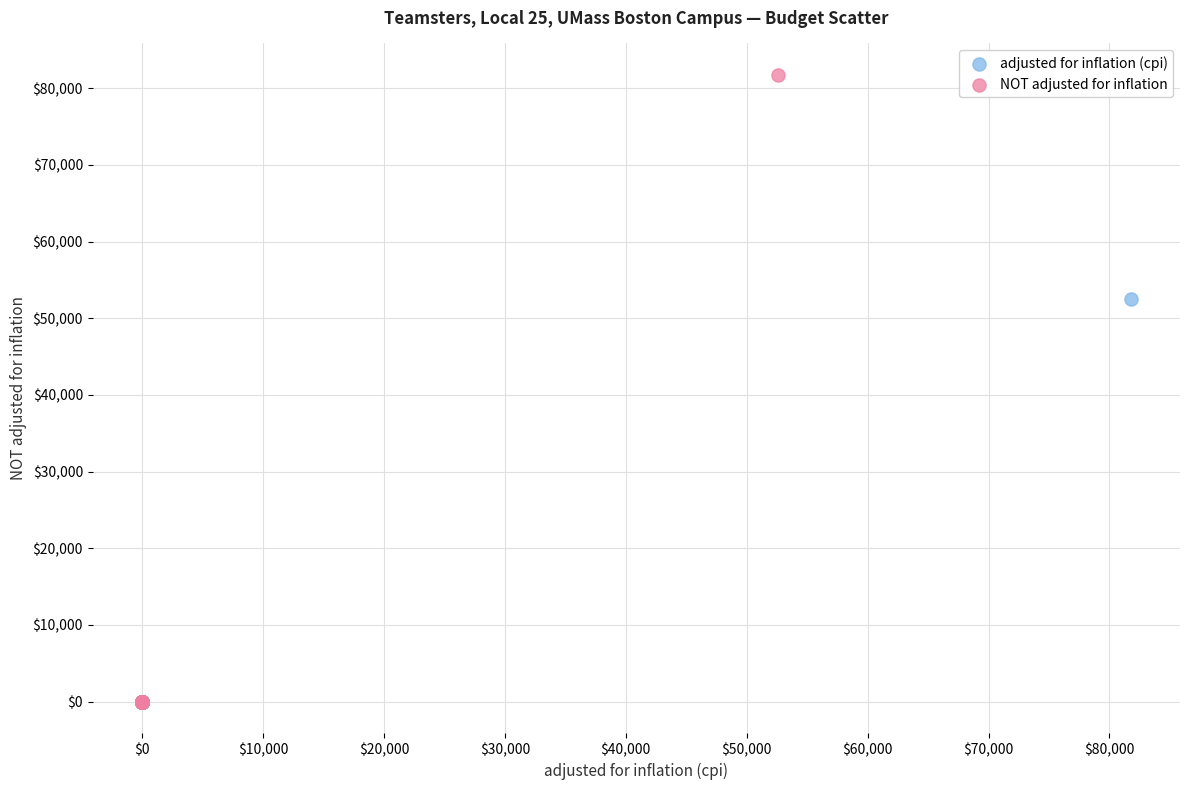

Which series has the widest spread of Y values?

NOT adjusted for inflation